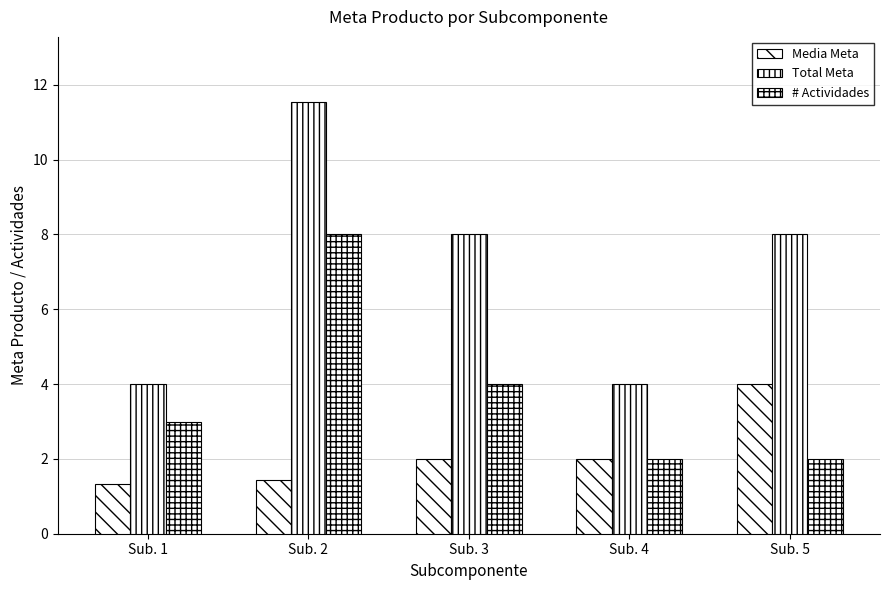

How many distinct data groups are displayed?

3